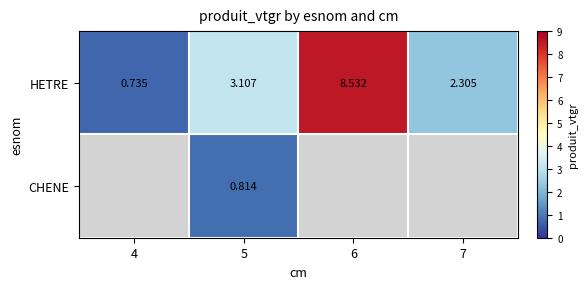

What value does the CHENE series have at 5?

0.8